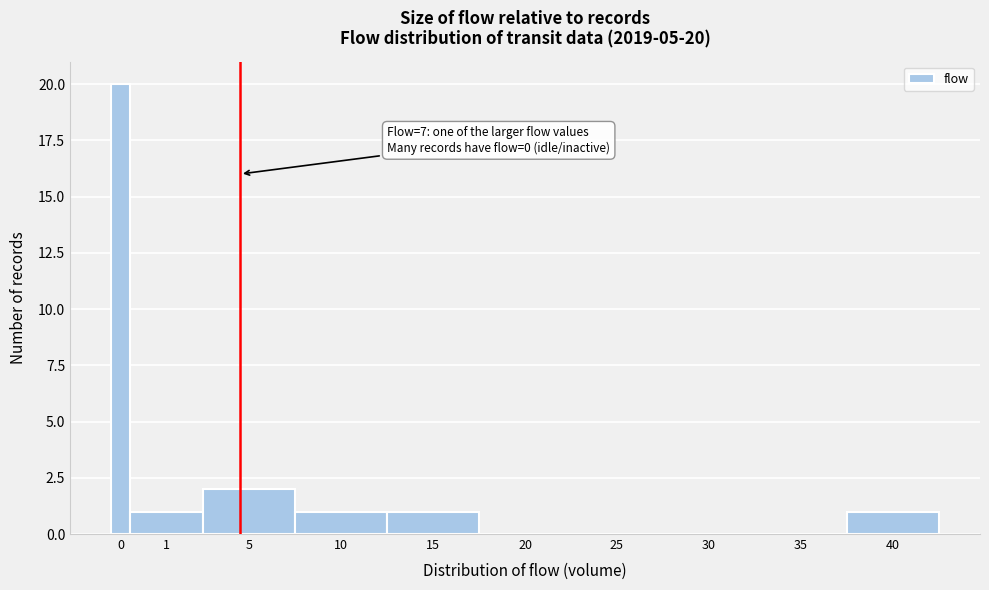

Reading left to right, what are all the values shown in this chart?

0=20	1=1	5=2	10=1	15=1	20=0	25=0	30=0	35=0	40=1